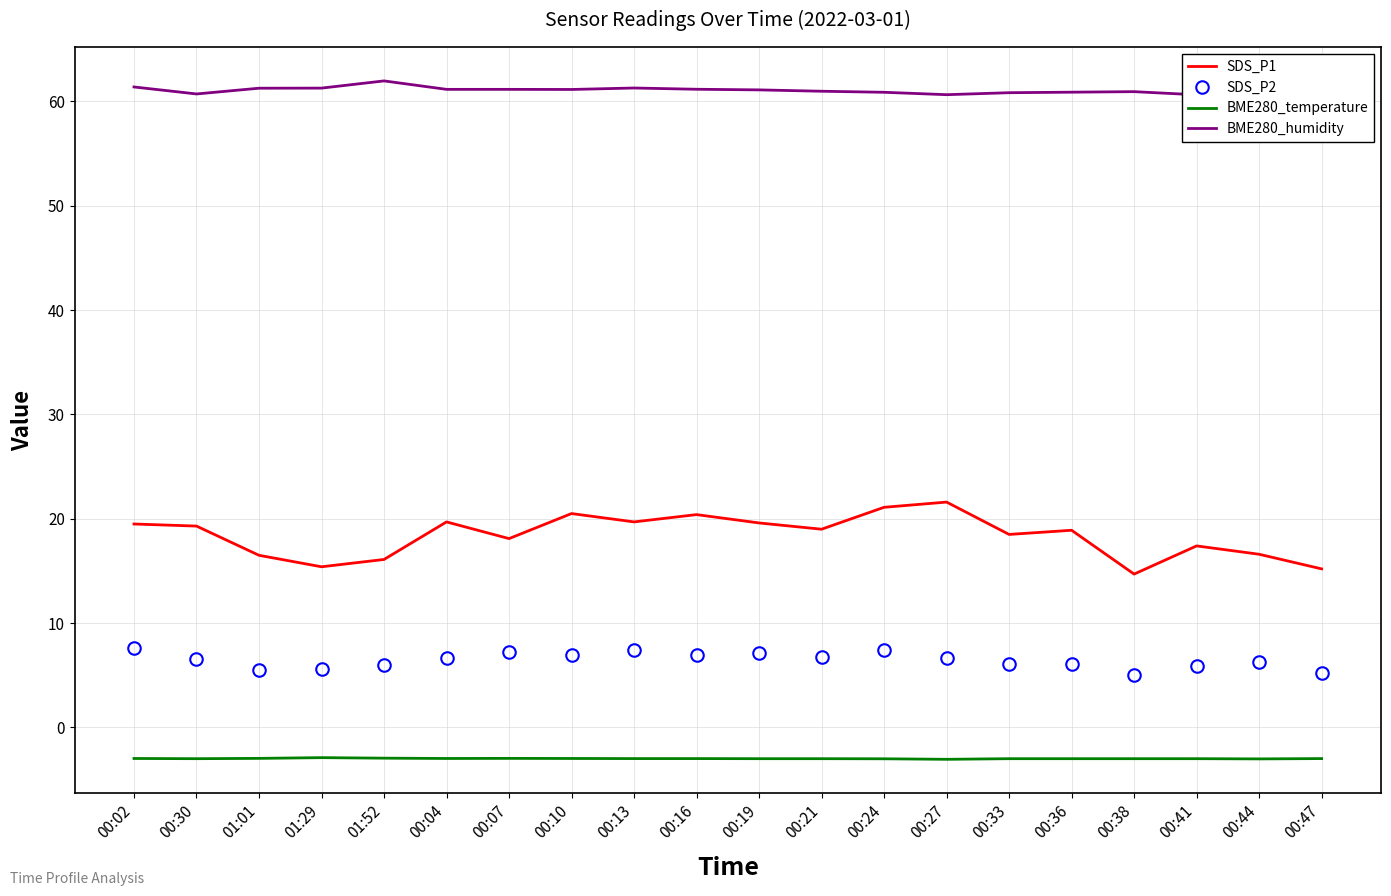

How many data points does each series have?

20